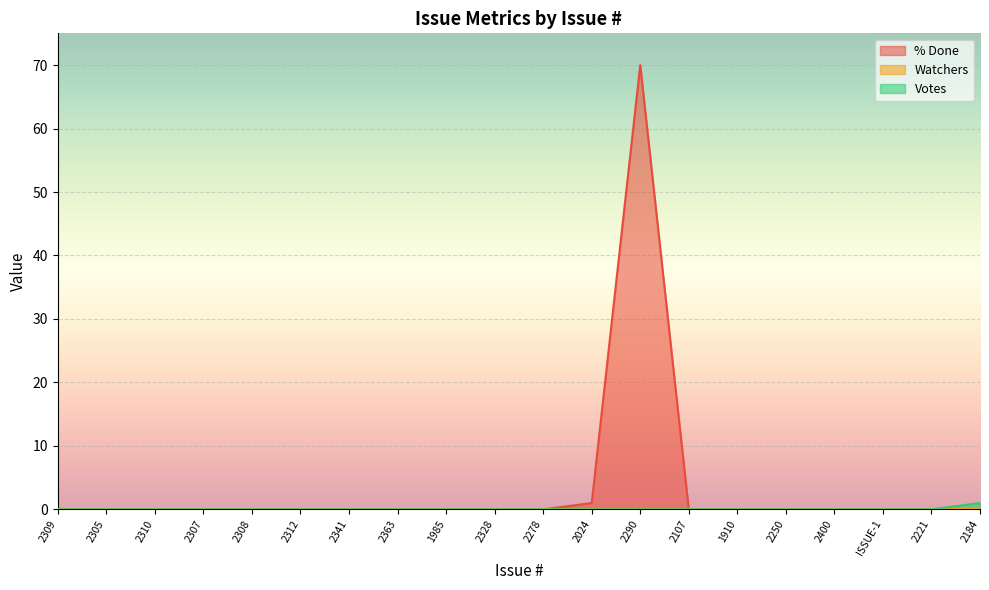

Which series has the largest range (max minus min)?

% Done